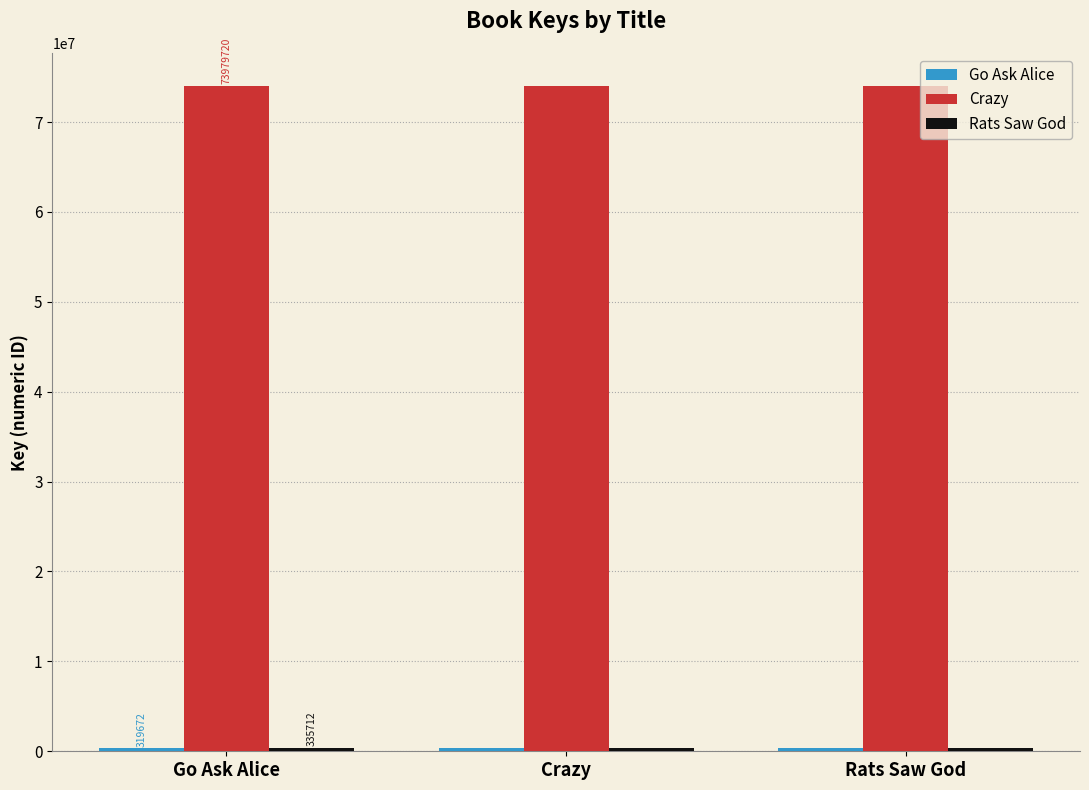

What is the maximum value shown in the chart?

73979720